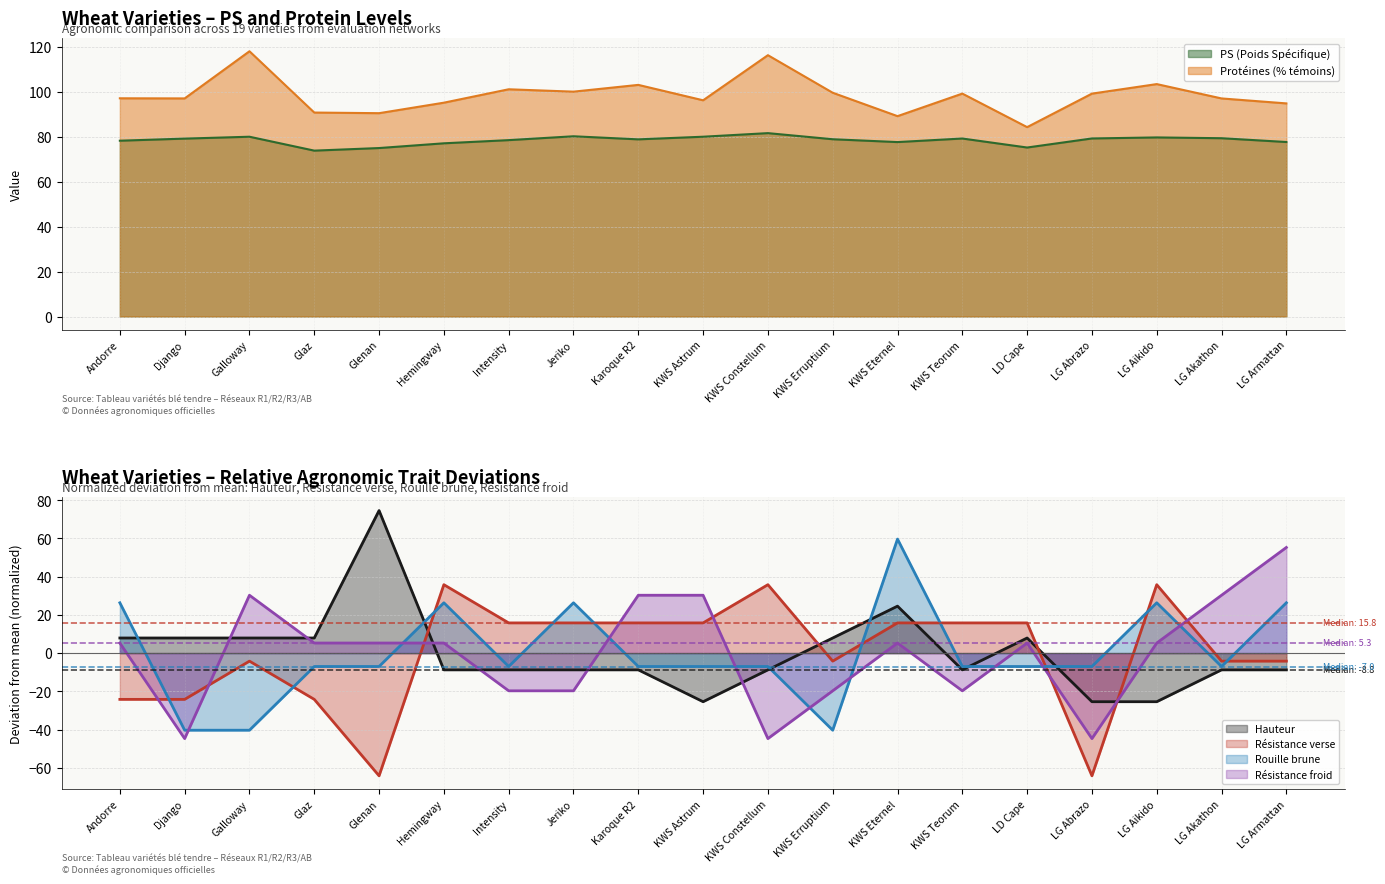

How many times do Hauteur and Rouille brune cross each other?

6